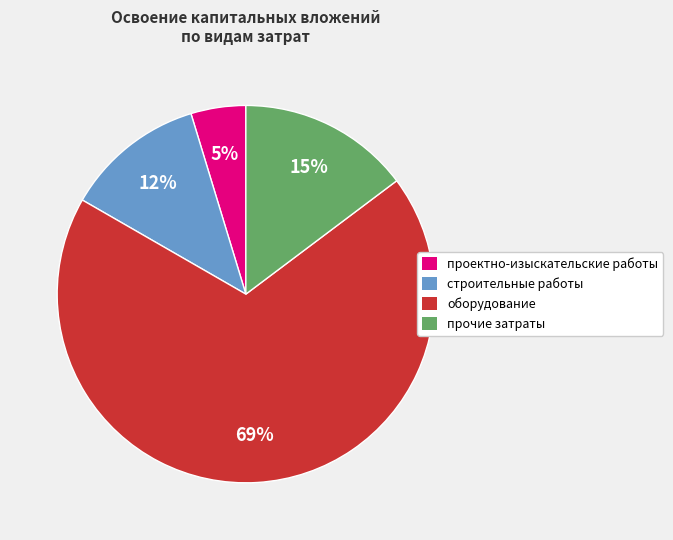

To the nearest percent, what portion does строительные работы represent?

12%